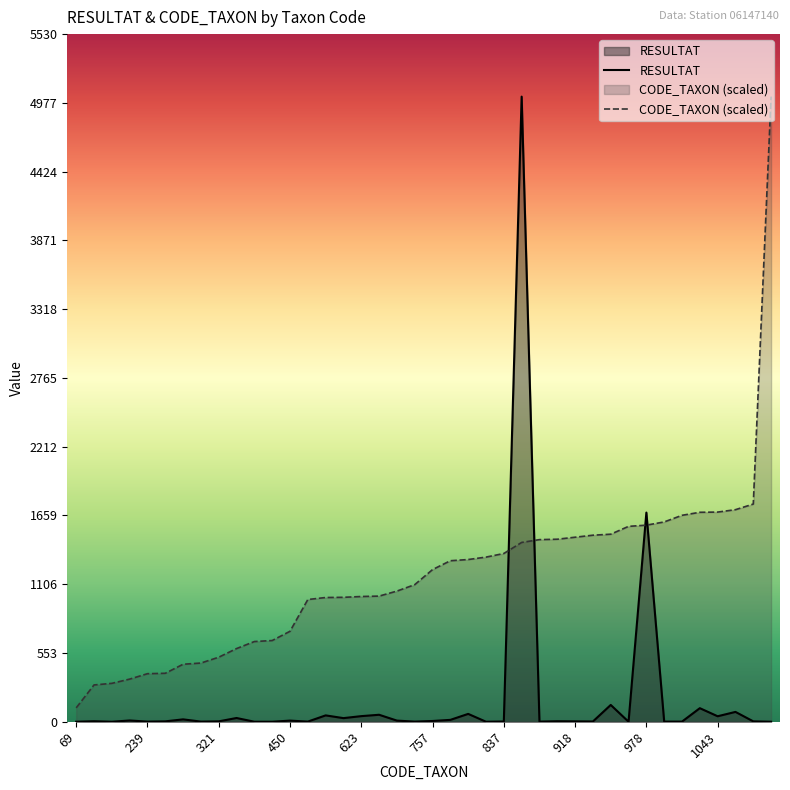

Rank the series at 191 from highest to lowest value.

CODE_TAXON, RESULTAT